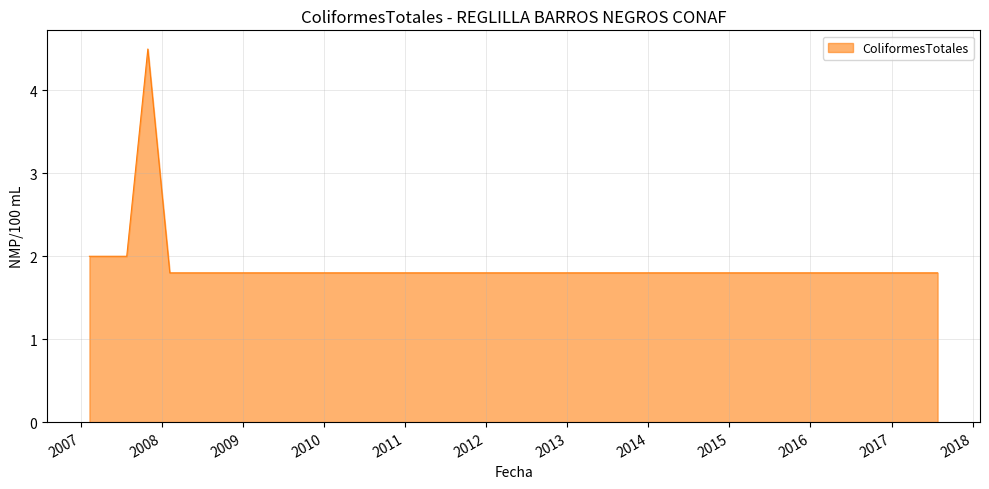

What is the smallest value displayed?

1.8